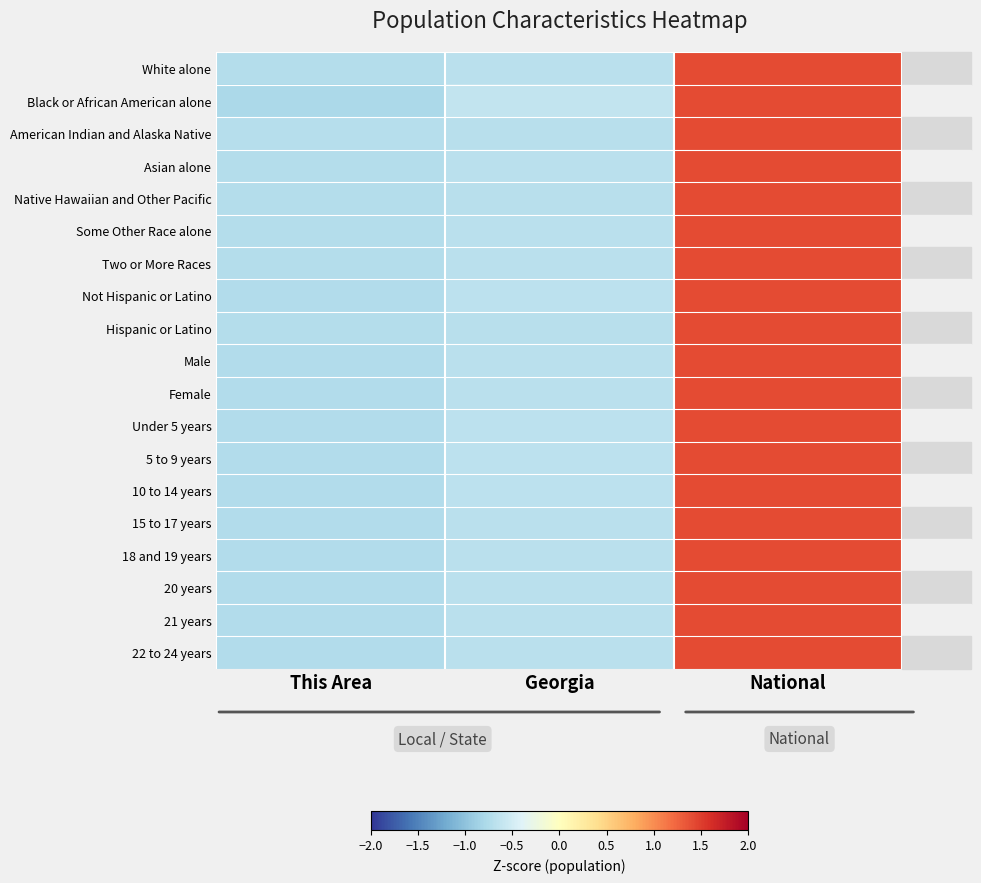

Reading left to right, extract all data points from this chart.

White alone: This Area=-0.7	Georgia=-0.7	National=1.4
Black or African American alone: This Area=-0.8	Georgia=-0.6	National=1.4
American Indian and Alaska Native: This Area=-0.7	Georgia=-0.7	National=1.4
Asian alone: This Area=-0.7	Georgia=-0.7	National=1.4
Native Hawaiian and Other Pacific: This Area=-0.7	Georgia=-0.7	National=1.4
Some Other Race alone: This Area=-0.7	Georgia=-0.7	National=1.4
Two or More Races: This Area=-0.7	Georgia=-0.7	National=1.4
Not Hispanic or Latino: This Area=-0.7	Georgia=-0.7	National=1.4
Hispanic or Latino: This Area=-0.7	Georgia=-0.7	National=1.4
Male: This Area=-0.7	Georgia=-0.7	National=1.4
Female: This Area=-0.7	Georgia=-0.7	National=1.4
Under 5 years: This Area=-0.7	Georgia=-0.7	National=1.4
5 to 9 years: This Area=-0.7	Georgia=-0.7	National=1.4
10 to 14 years: This Area=-0.7	Georgia=-0.7	National=1.4
15 to 17 years: This Area=-0.7	Georgia=-0.7	National=1.4
18 and 19 years: This Area=-0.7	Georgia=-0.7	National=1.4
20 years: This Area=-0.7	Georgia=-0.7	National=1.4
21 years: This Area=-0.7	Georgia=-0.7	National=1.4
22 to 24 years: This Area=-0.7	Georgia=-0.7	National=1.4